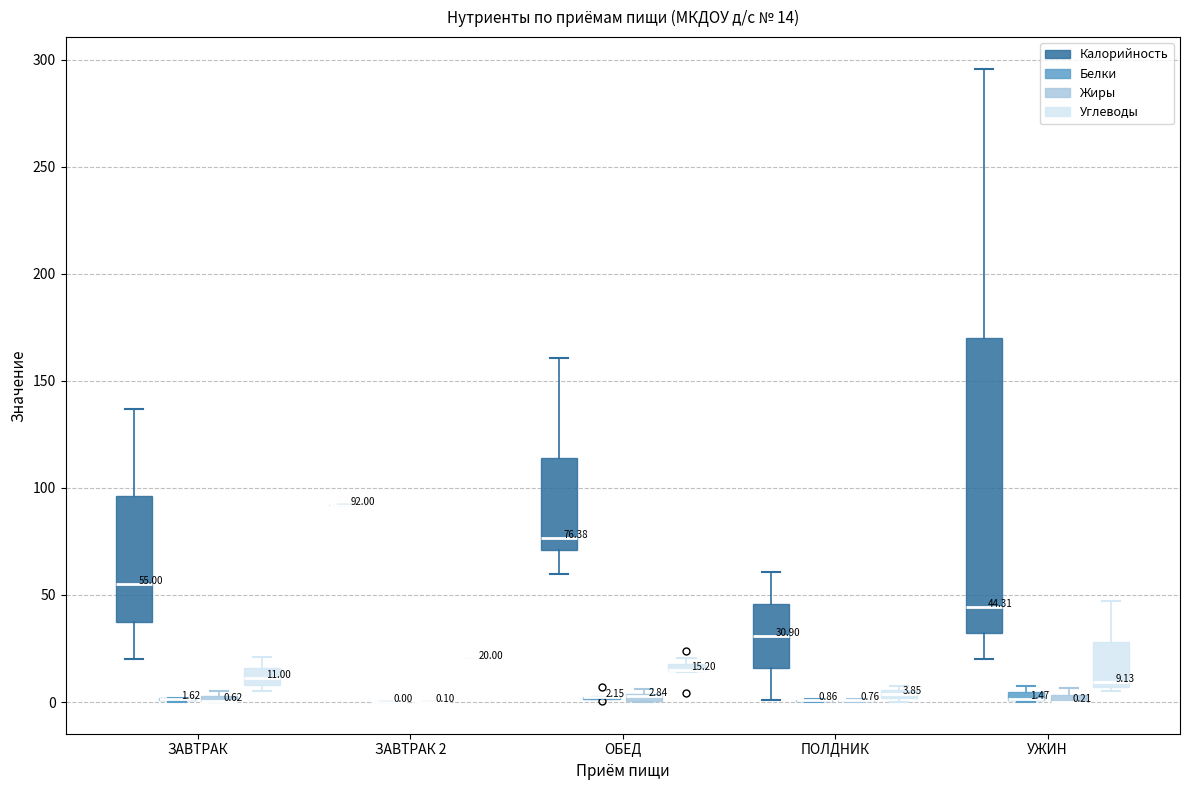

Comparing the boxes themselves (not the whiskers), which one is the tallest?

УЖИН (Калорийность)